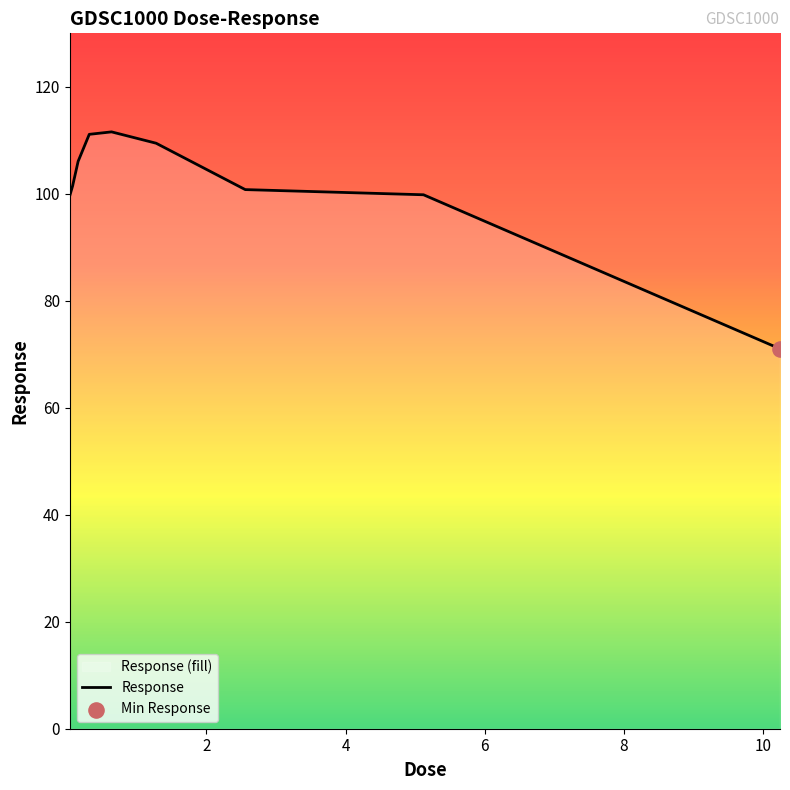

What is the ratio of the value at 10.24 to the value at 1.28?

0.6